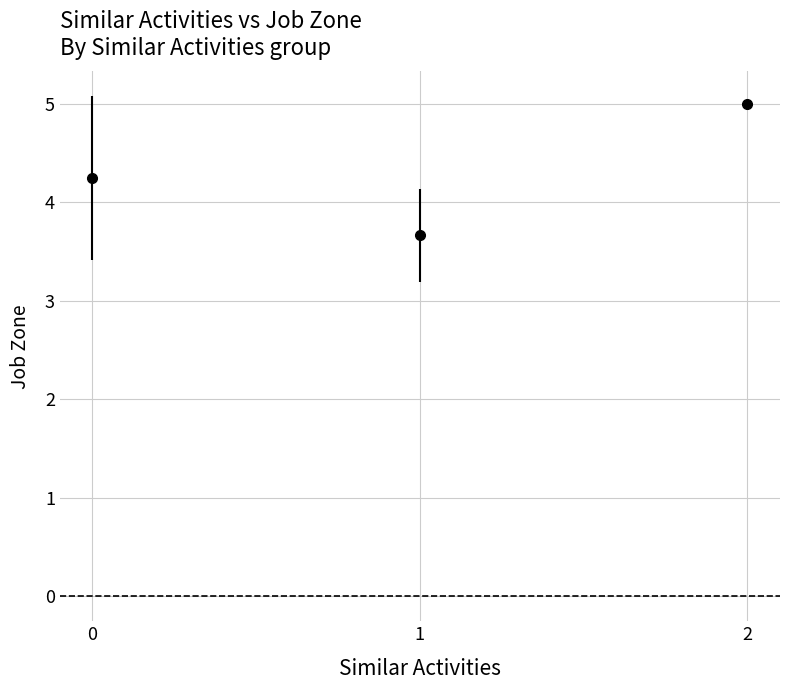

Approximately how many times larger is the value at 0 compared to 1?

1.2